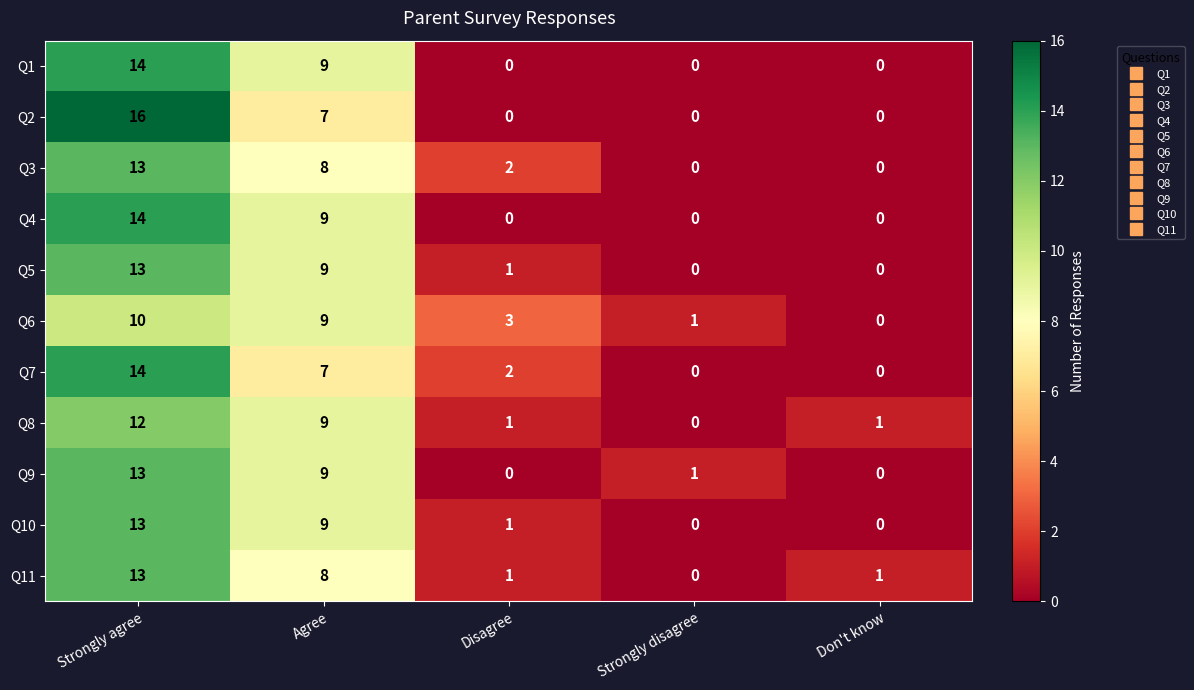

What is the difference between the maximum and minimum values in the Q1 series?

14